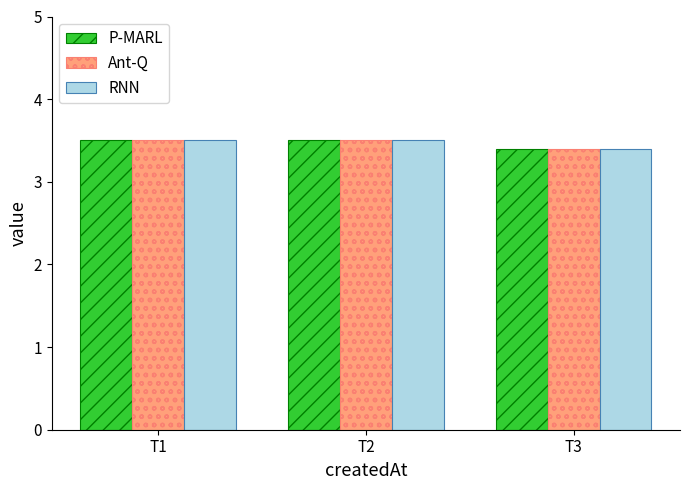

What is the difference between the second highest and minimum values in the Ant-Q series?

0.1